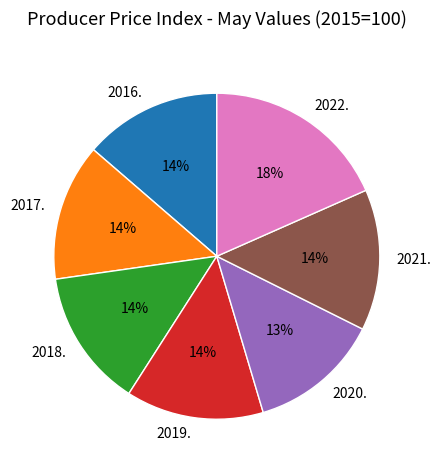

Does 2022. represent more than half of the total?

No